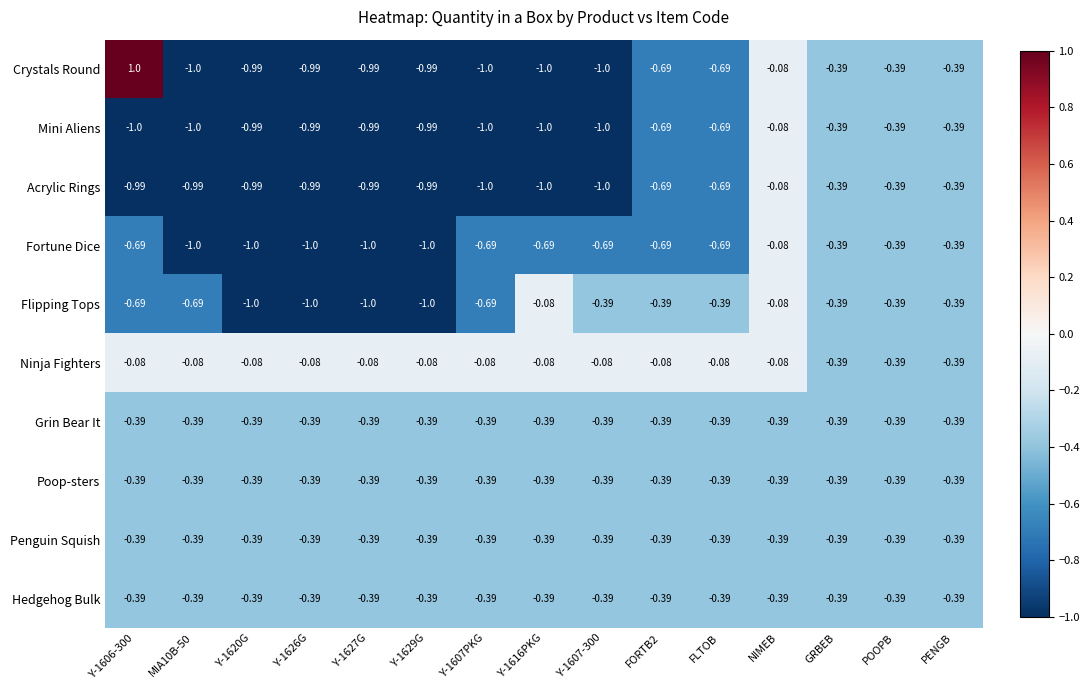

Is the value of Poop-sters at FLTOB greater than the value of Flipping Tops at Y-1627G?

Yes